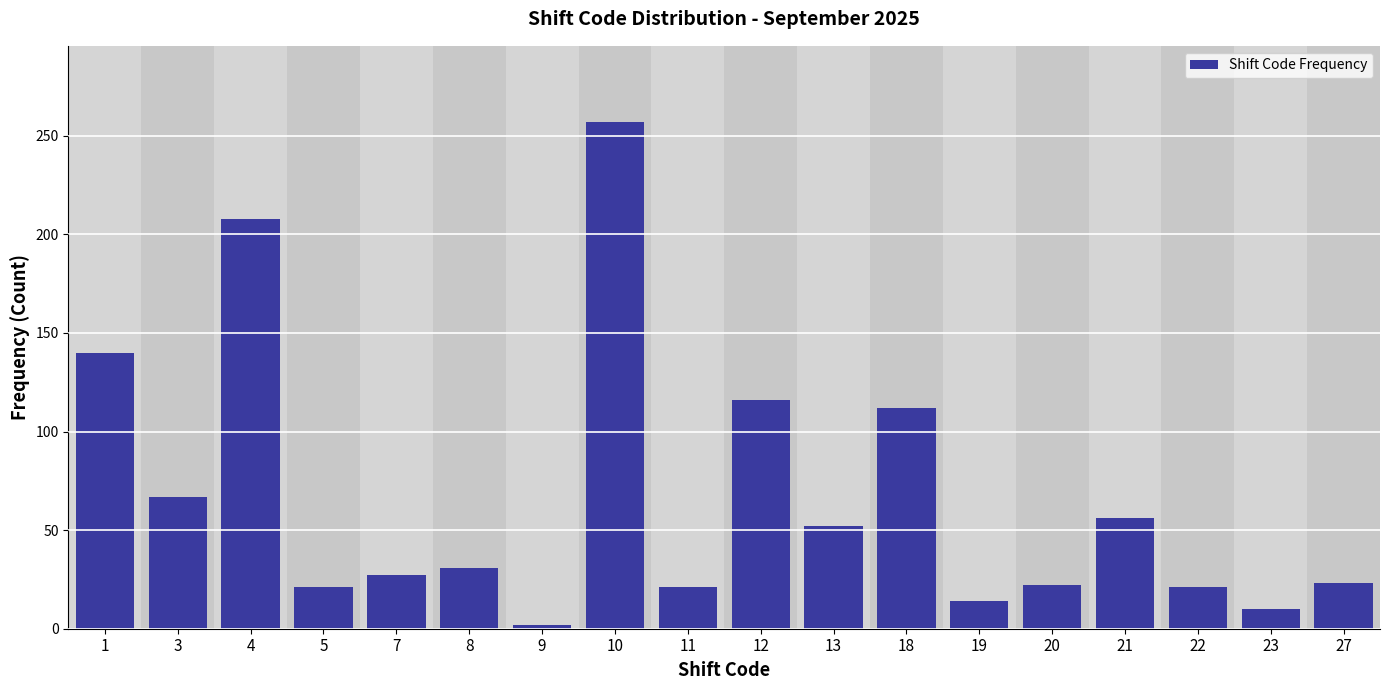

What is the sum of all values?

1200